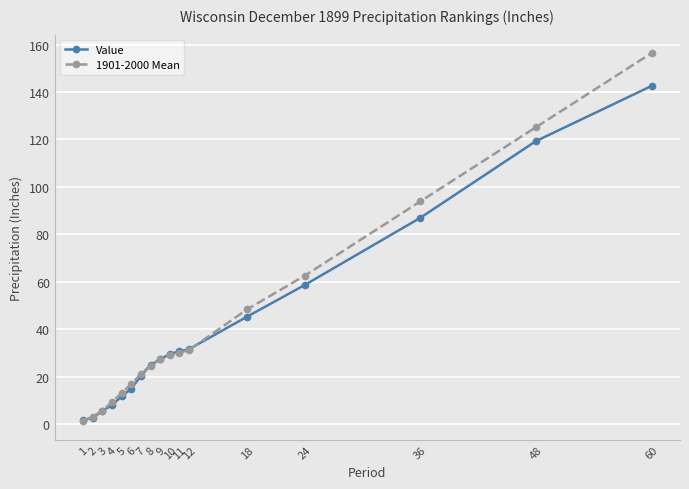

True or false: Value has a value of 8.1 at 4.

True